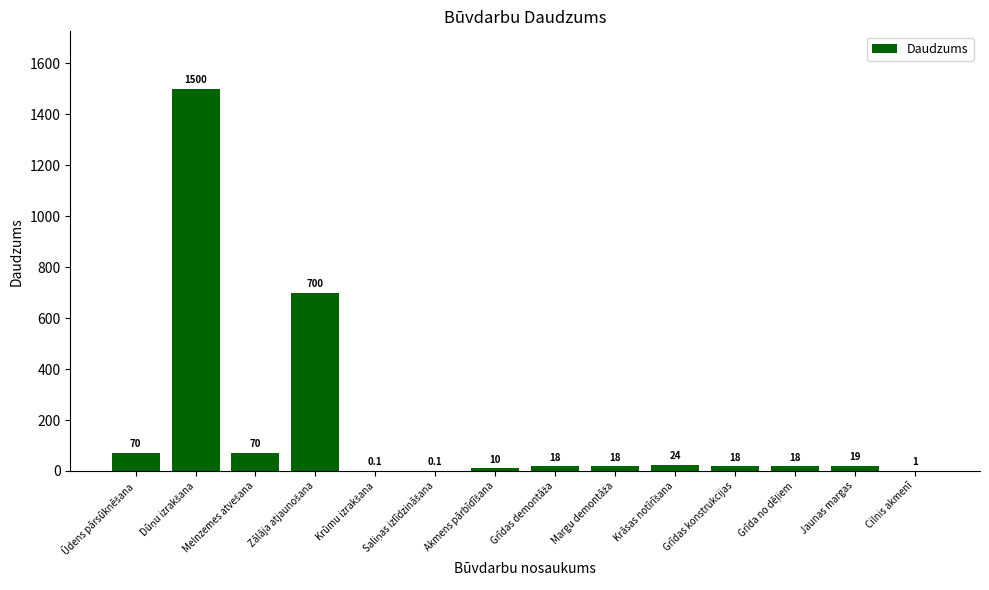

Approximately how many times larger is the value at Grīdas konstrukcijas compared to Cilnis akmenī?

18.0